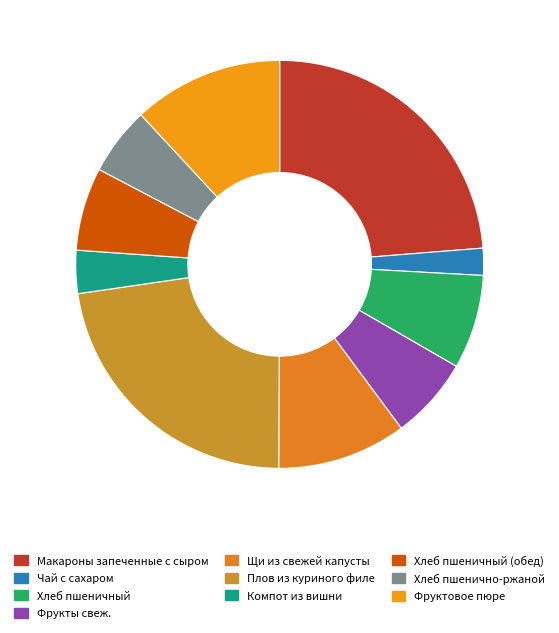

How many segments does this pie chart have?

10